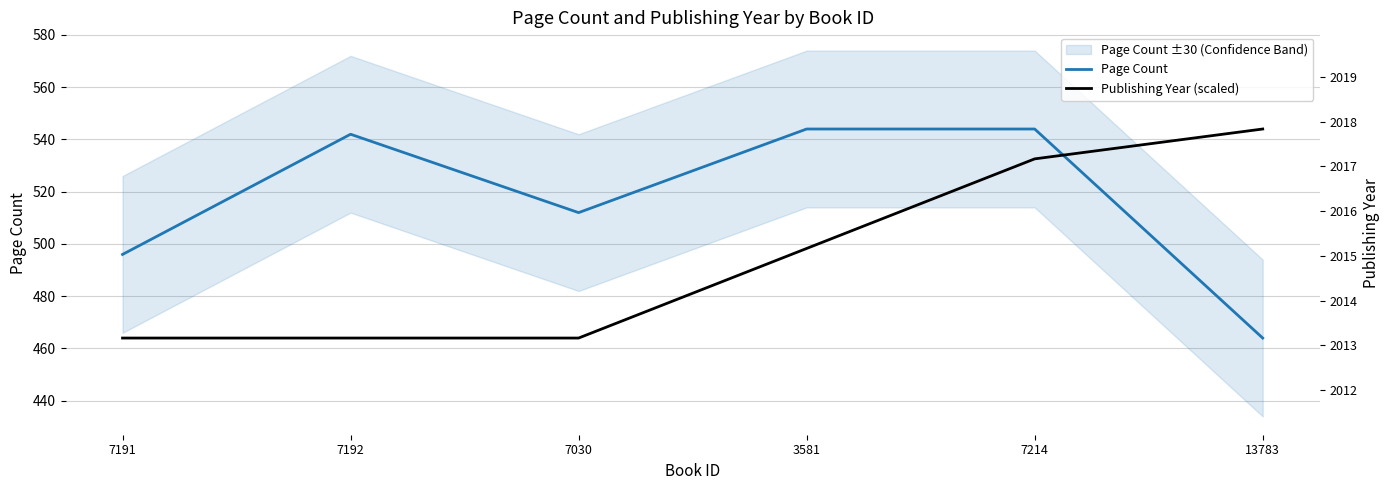

Read the Page Count value at 13783.

464.0